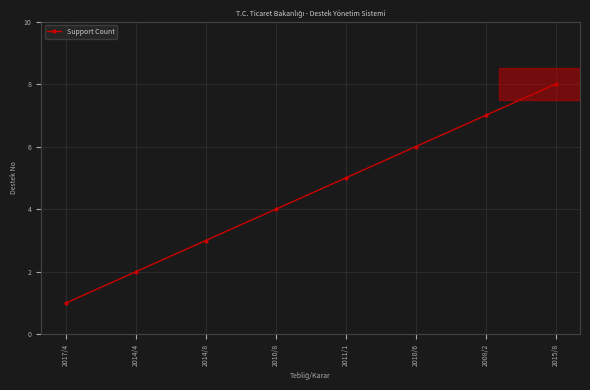

What is the maximum value shown in the chart?

8